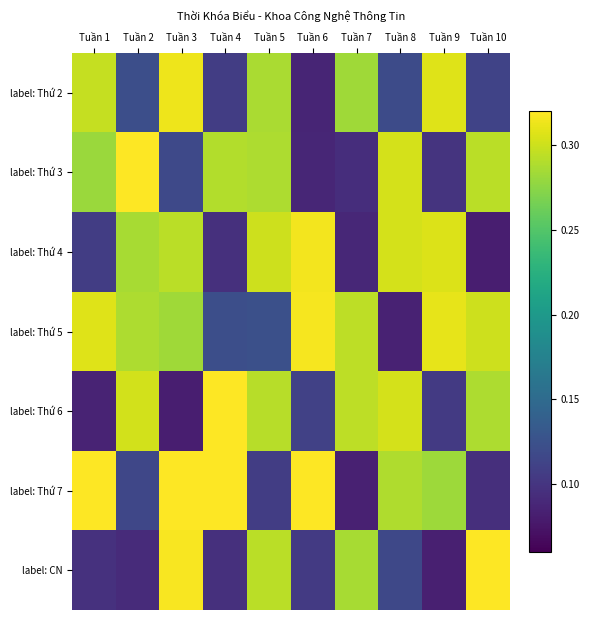

Which series has the widest spread of values?

label: CN